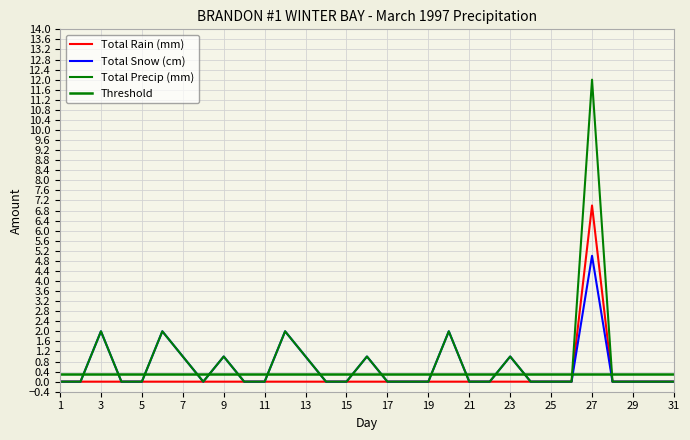

True or false: Total Rain (mm) and Total Precip (mm) intersect in this chart.

False